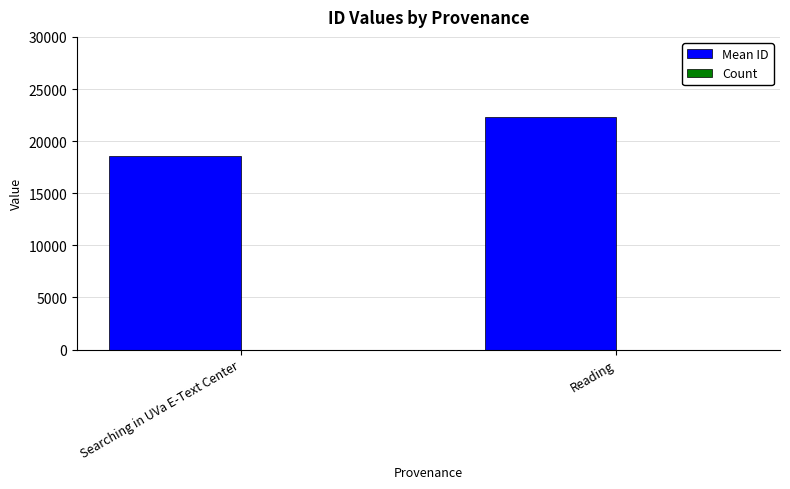

Which series changed the most between Searching in UVa E-Text Center and Reading?

Mean ID